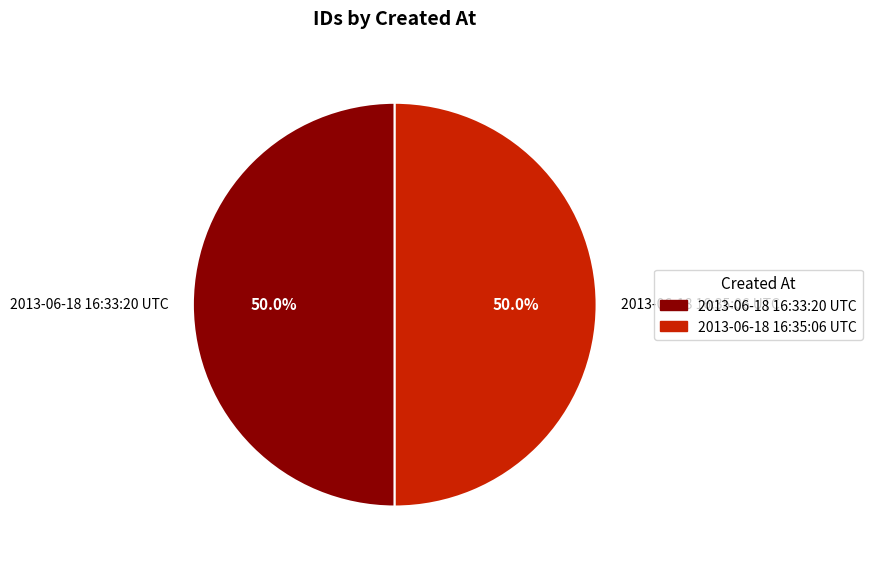

Approximately how many times larger is the value at 2013-06-18 16:33:20 UTC compared to 2013-06-18 16:35:06 UTC?

1.0